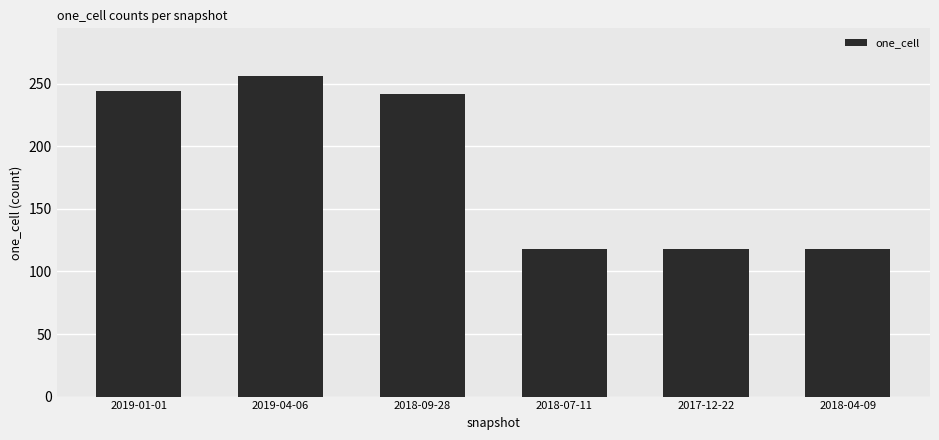

Where does the data first go above 242?

2019-01-01